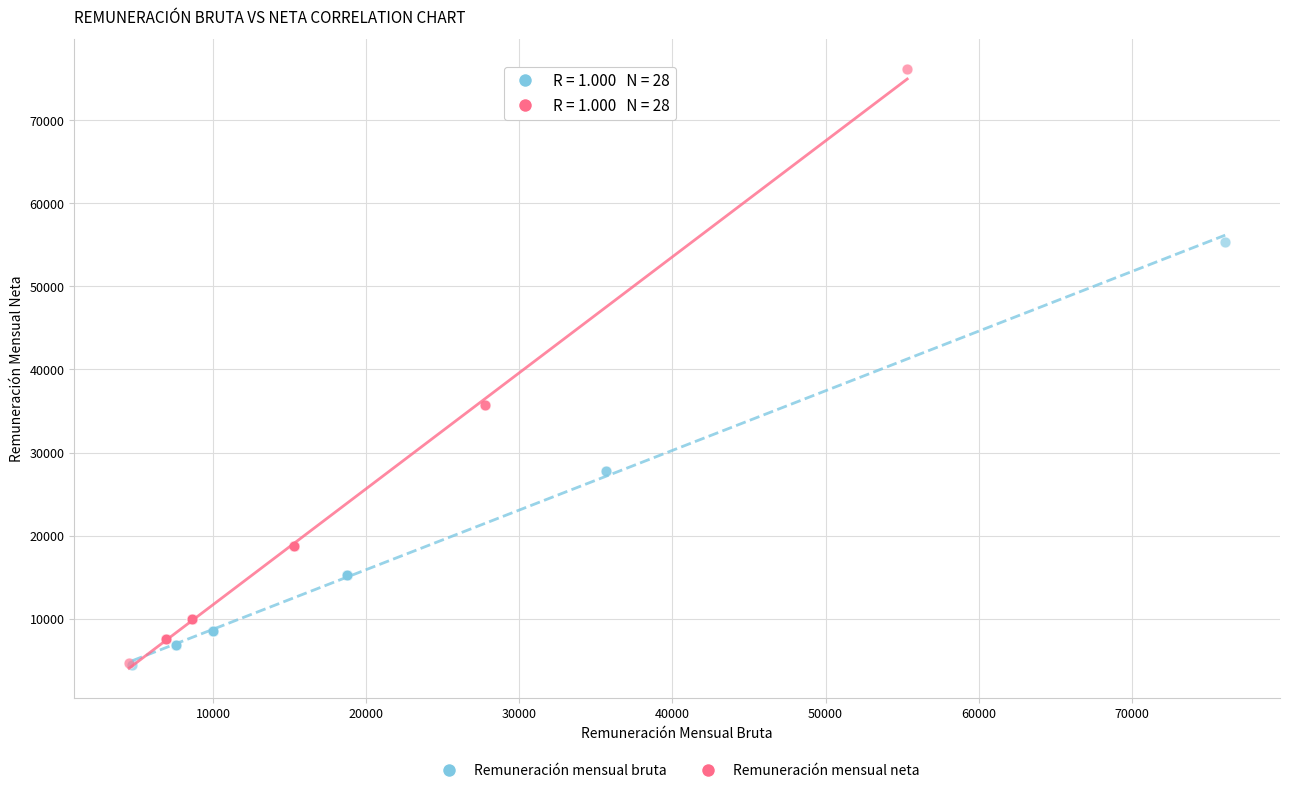

Which series has the widest spread of Y values?

Remuneración mensual neta